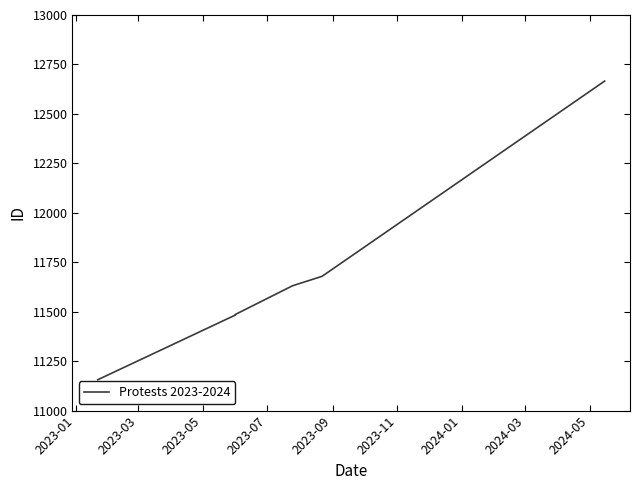

What is the sum of the values at 2023-05 and 2023-01?

22642